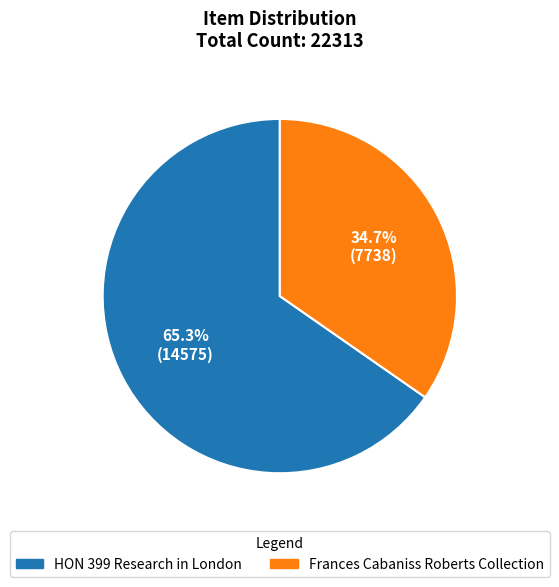

What percentage is the Frances Cabaniss Roberts Collection slice, to the nearest percent?

35%